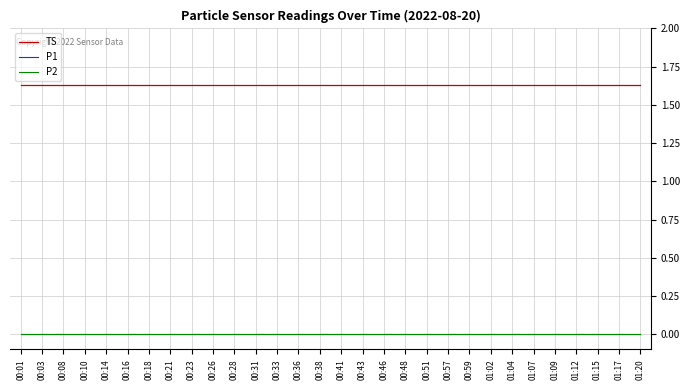

At how many categories does at least one series exceed 1?

30